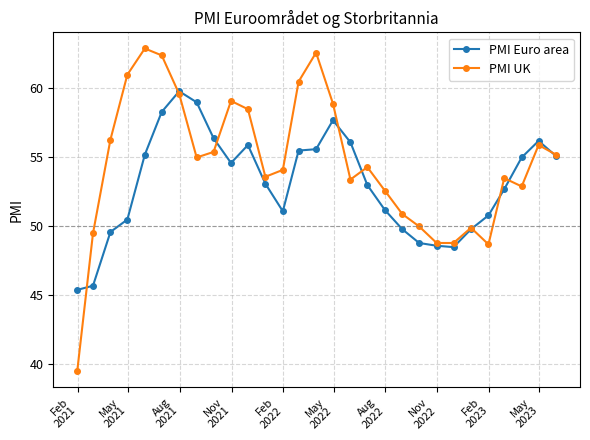

How many categories are shown in the chart?

29